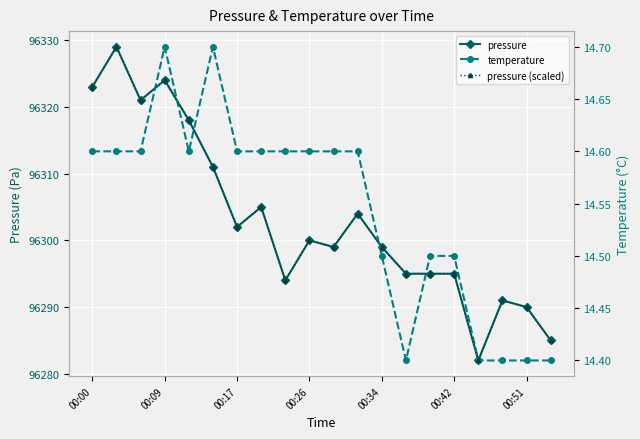

At how many categories does at least one series exceed 80171?

20